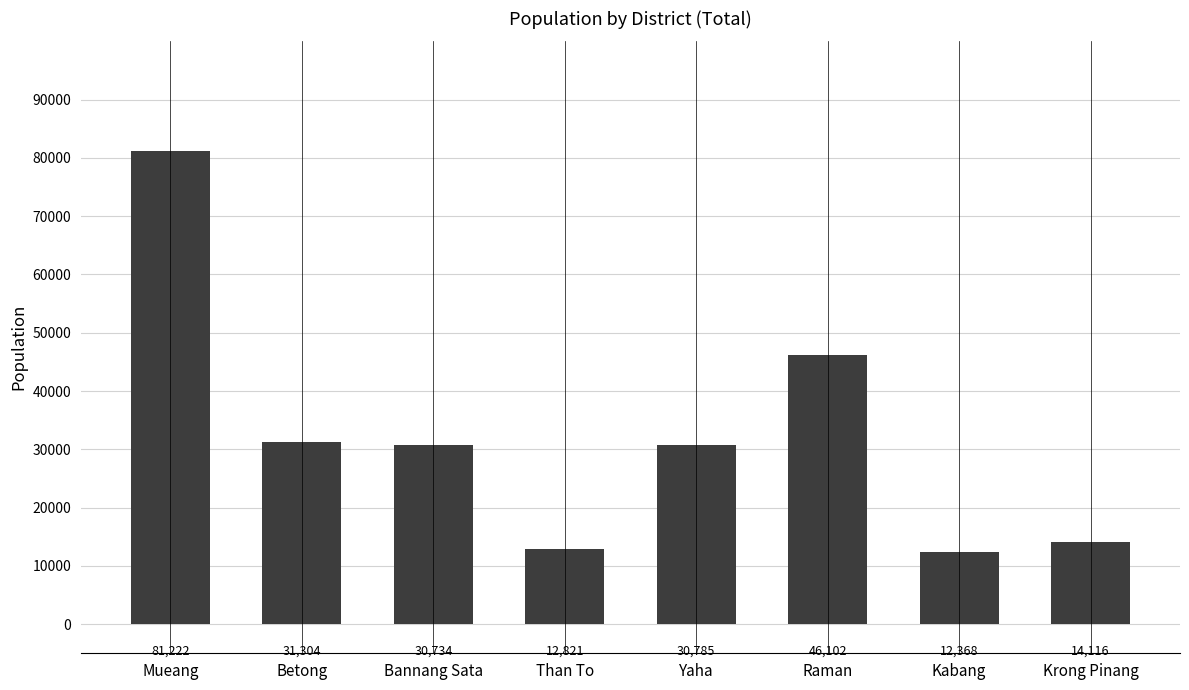

What is the change in value from Bannang Sata to Raman?

+15368